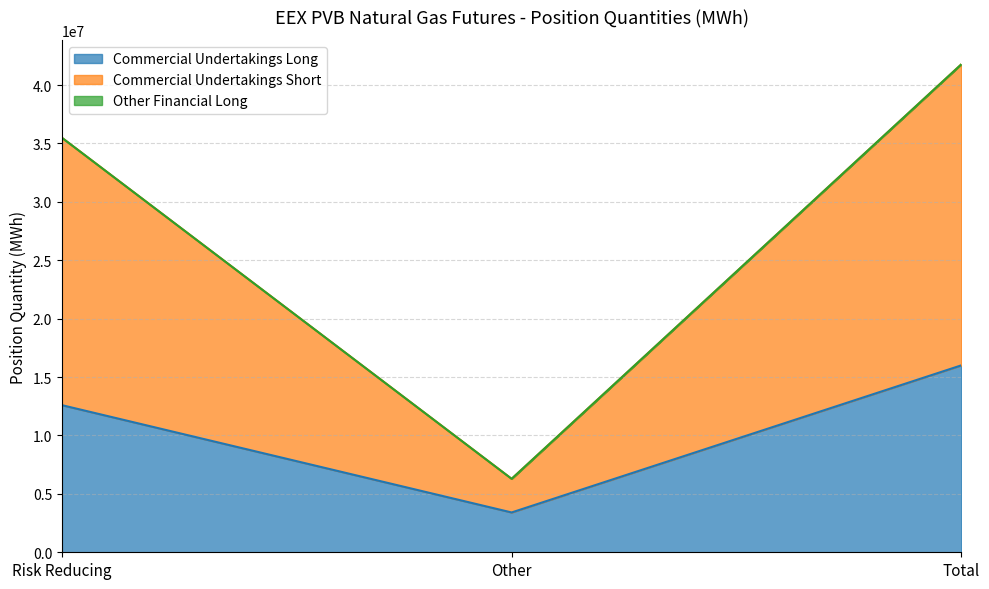

Which series has the largest range (max minus min)?

Commercial Undertakings Short